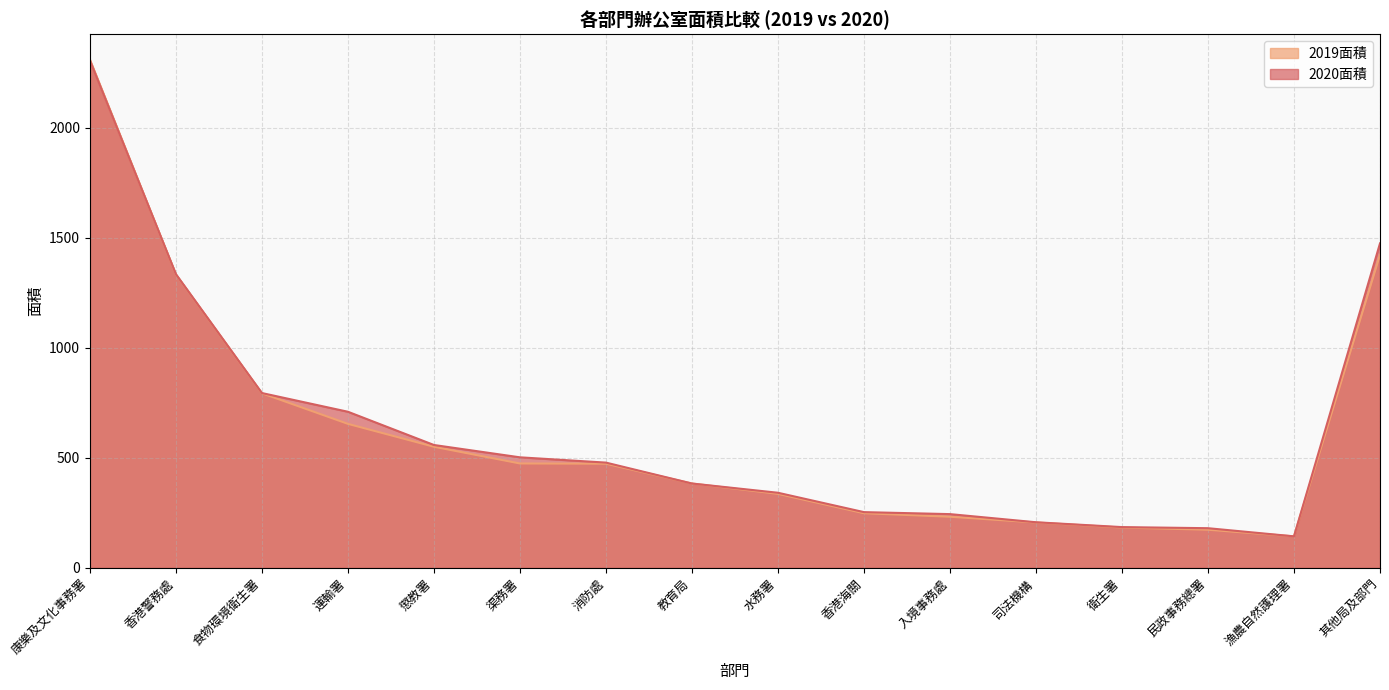

How many data points in 2020面積 are less than 478?

8